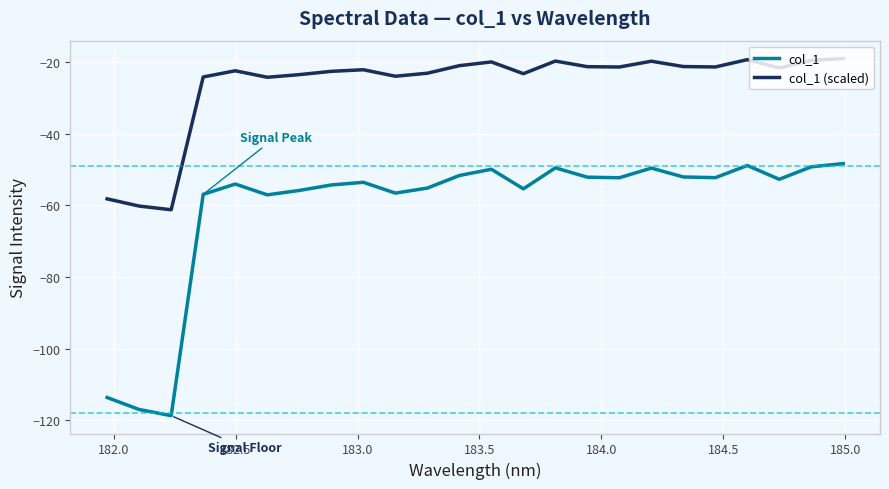

Which series has the widest spread of values?

col_1